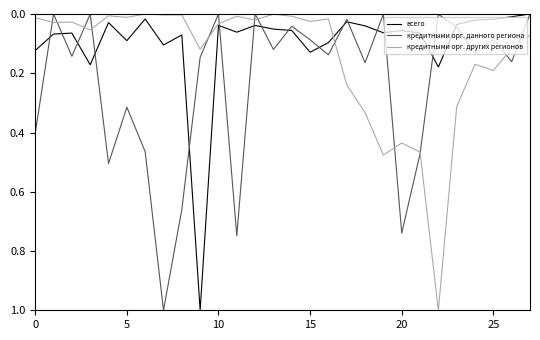

How many series are shown in this chart?

3